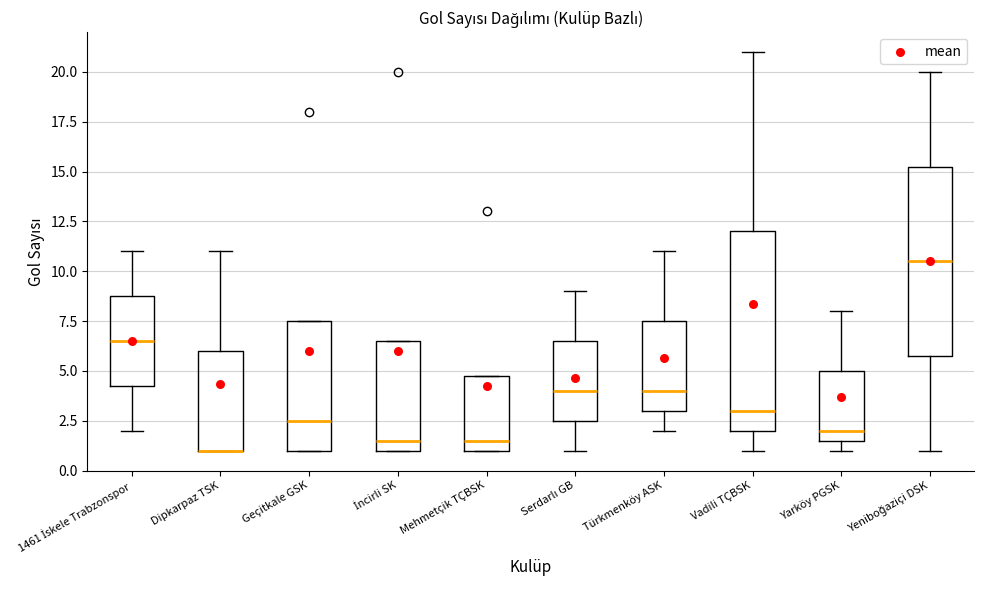

Reading left to right, read every box against the y-axis: the position of its median line, the range the box covers, and the ends of its whiskers. The values are not printed on the chart, so give them approximately, as read against the axis.

1461 İskele Trabzonspor: median 6.5, box 4.5 to 9.0, whiskers 2.0 to 11.0
Dipkarpaz TSK: median 1.0 (drawn on the box's lower edge), box 1.0 to 6.0, whiskers 1.0 to 11.0
Geçitkale GSK: median 2.5, box 1.0 to 7.5, whiskers 1.0 to 7.5
İncirli SK: median 1.5, box 1.0 to 6.5, whiskers 1.0 to 6.5
Mehmetçik TÇBSK: median 1.5, box 1.0 to 5.0, whiskers 1.0 to 5.0
Serdarlı GB: median 4.0, box 2.5 to 6.5, whiskers 1.0 to 9.0
Türkmenköy ASK: median 4.0, box 3.0 to 7.5, whiskers 2.0 to 11.0
Vadili TÇBSK: median 3.0, box 2.0 to 12.0, whiskers 1.0 to 21.0
Yarköy PGSK: median 2.0, box 1.5 to 5.0, whiskers 1.0 to 8.0
Yeniboğaziçi DSK: median 10.5, box 6.0 to 15.5, whiskers 1.0 to 20.0